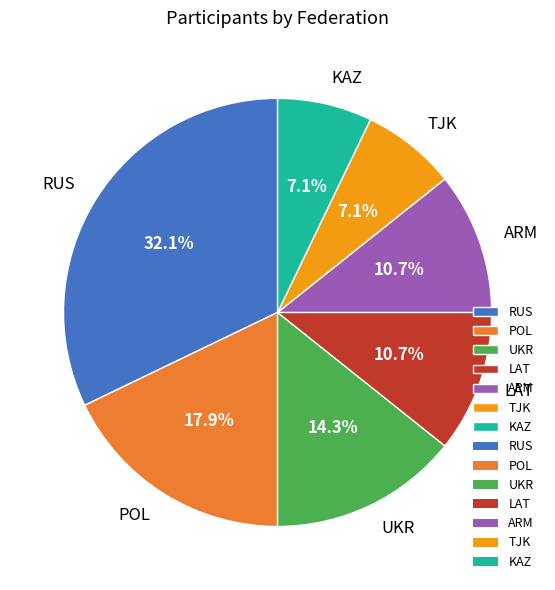

The RUS slice represents 32% of the pie. True or false?

True